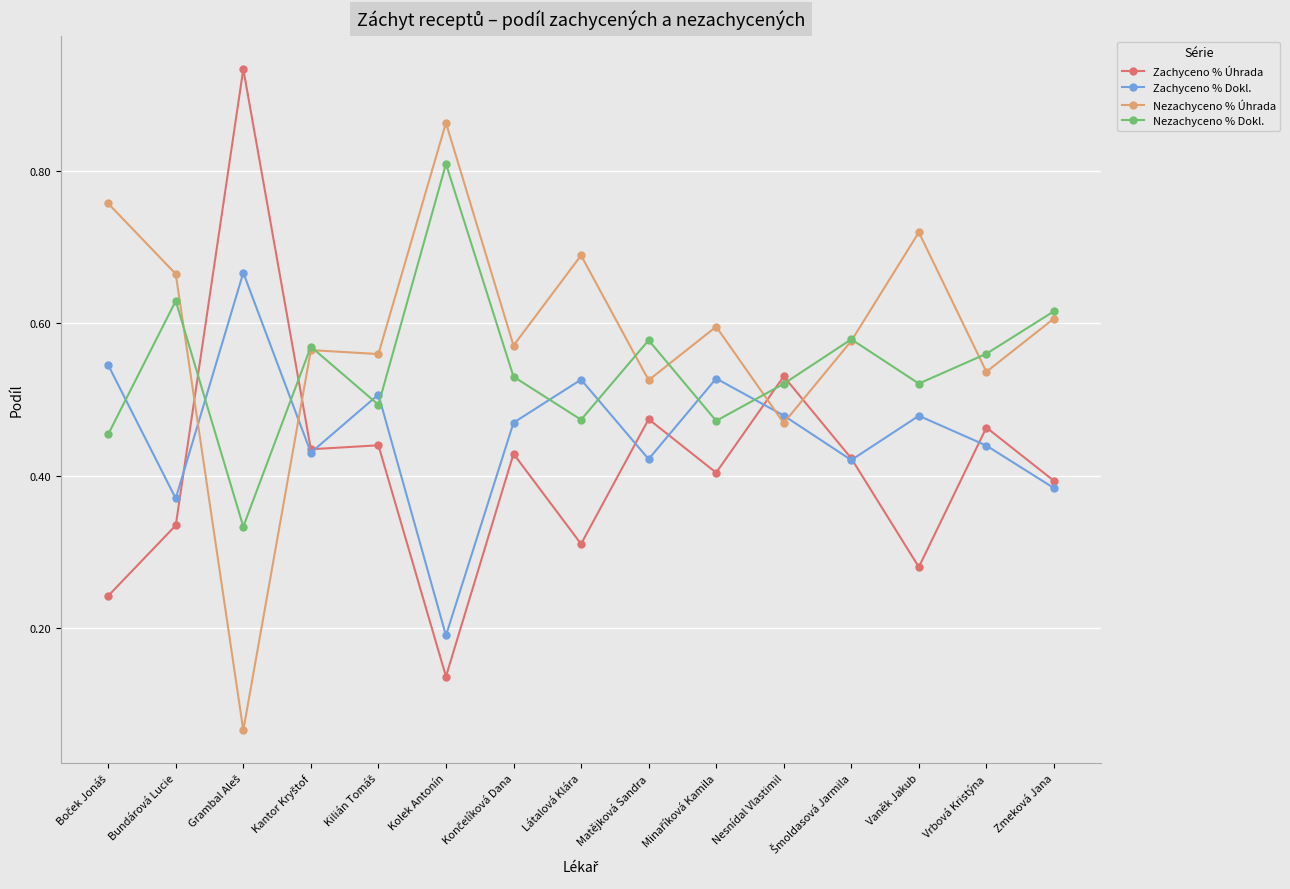

Where is the first local minimum for Zachyceno % Dokl.?

Bundárová Lucie